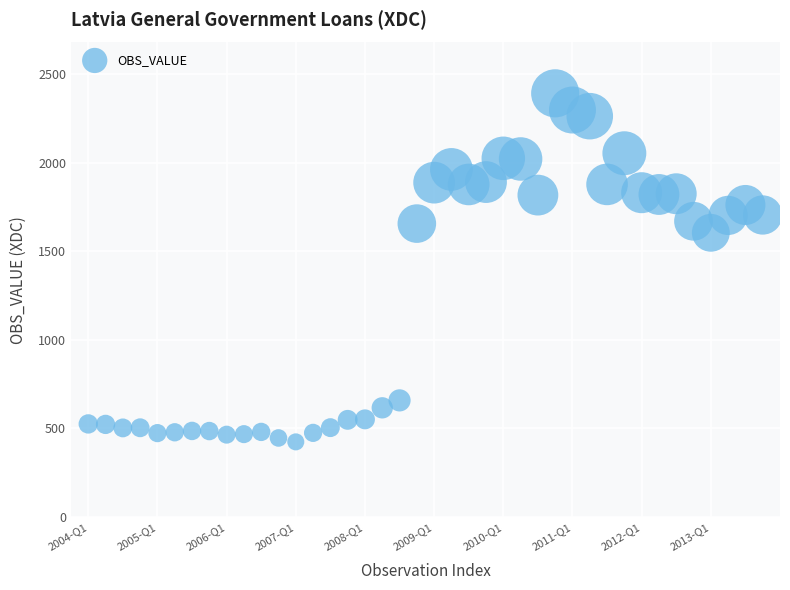

What is the range of Y values (max minus min)?

1968.2